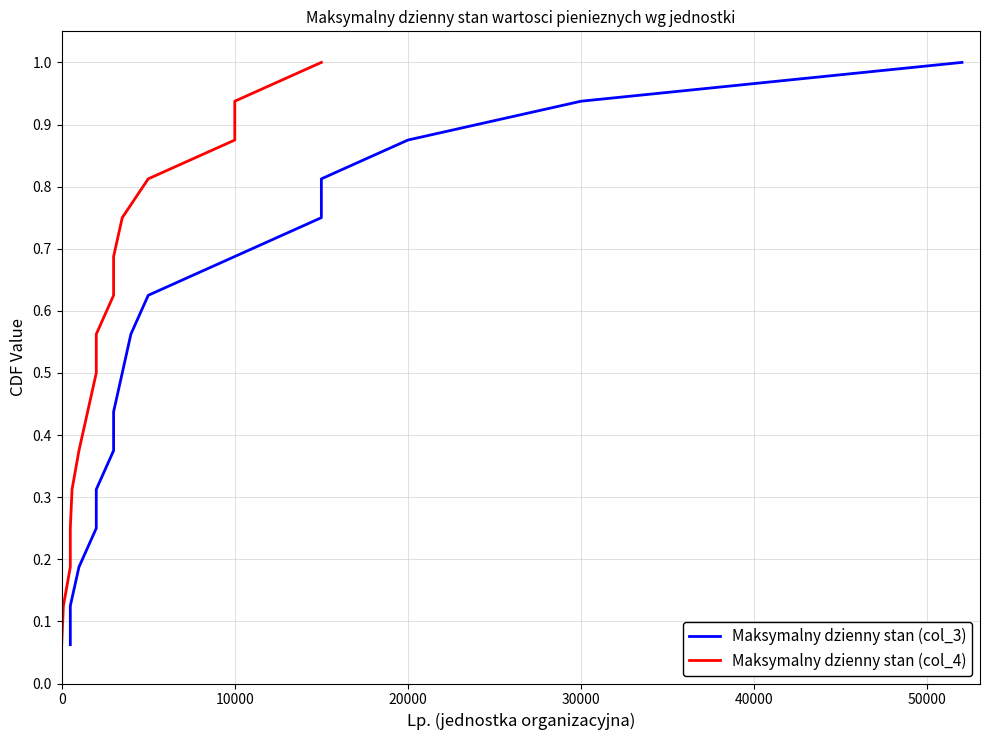

True or false: Maksymalny dzienny stan (col_3) and Maksymalny dzienny stan (col_4) intersect in this chart.

False